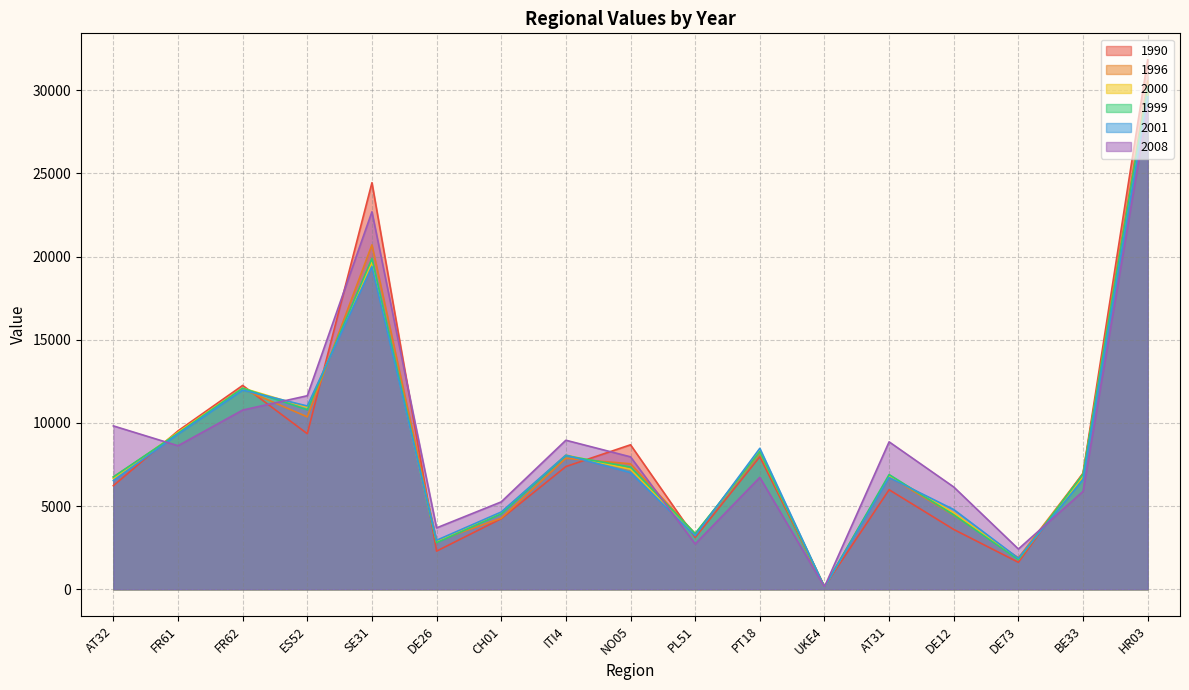

Reading left to right, what are all the values shown in this chart?

1990: 6225	9521	12255	9350	24442	2293	4242	7376	8685	3112	7967	162	5982	3595	1619	6979	31830
1996: 6747	9345	12041	10363	20706	2893	4274	7874	7543	3341	8185	142	6784	4451	1889	6956	30554
2000: 6651	9435	12094	10937	19654	2847	4600	8070	7216	3281	8314	139	6821	4601	1801	6801	29998
1999: 6750	9381	12091	10790	19883	2801	4534	8027	7348	3348	8269	139	6895	4470	1779	6910	30195
2001: 6533	9325	11973	11018	19396	2945	4644	8064	7013	3217	8472	140	6719	4791	1863	6602	29605
2008: 9821	8628	10772	11634	22692	3690	5252	8959	7960	2723	6727	143	8863	6148	2419	5885	28944